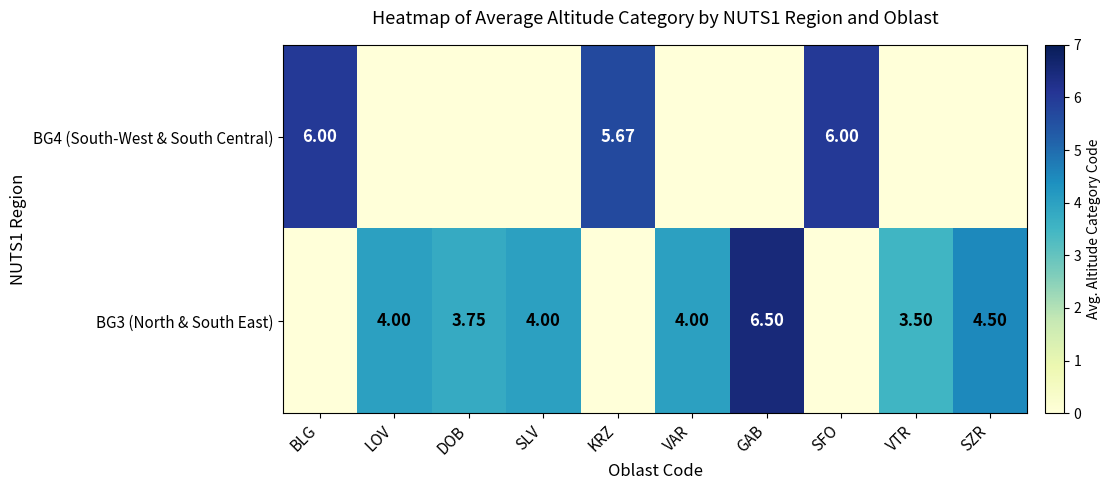

What is the difference between the maximum and second lowest values in the BG4 (South-West & South Central) series?

6.0